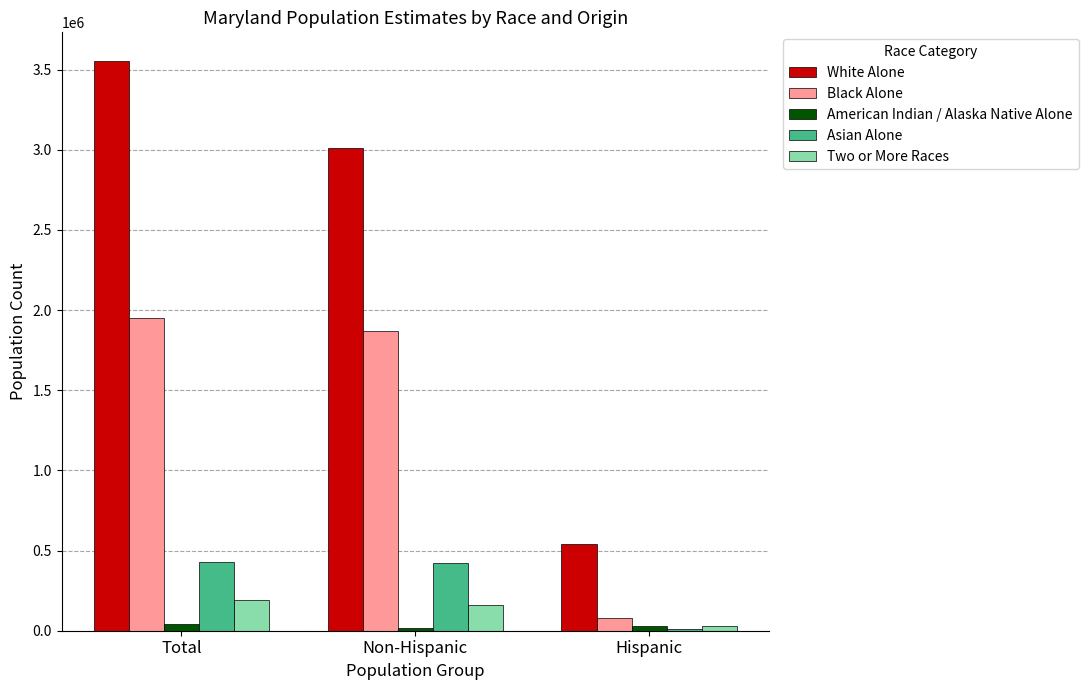

Which series has the largest range (max minus min)?

White Alone